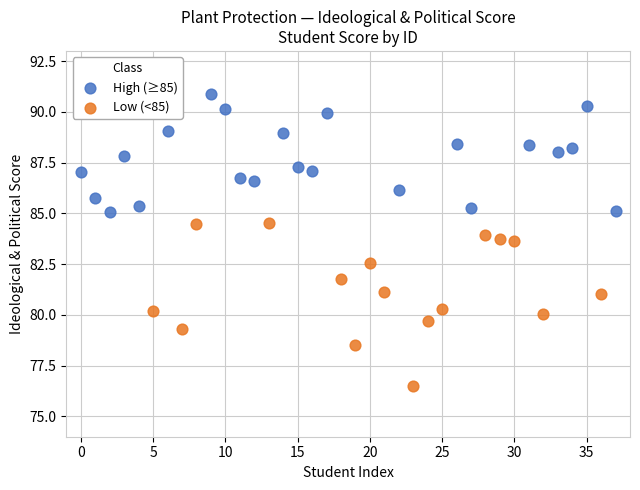

Which series has the widest spread of Y values?

Low (<85)